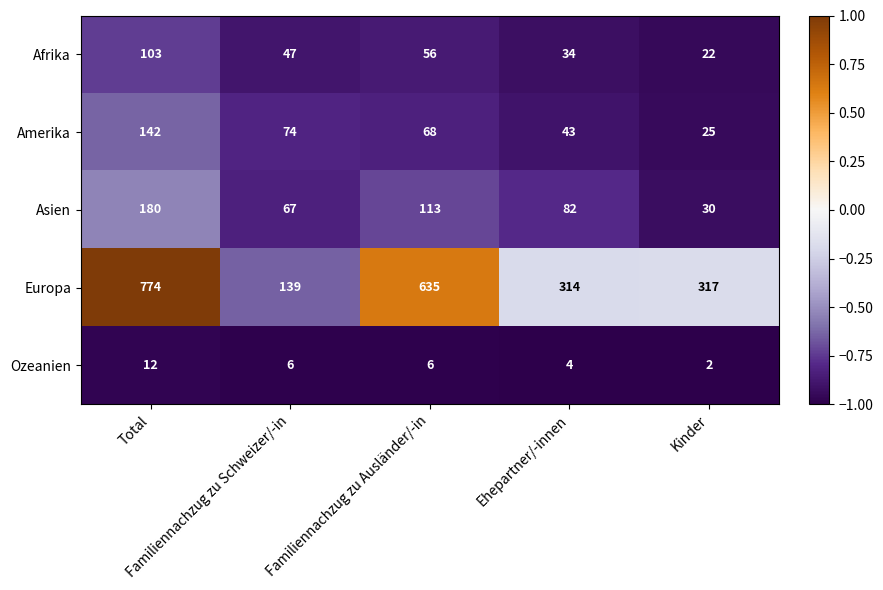

Which series changed the most between Familiennachzug zu Schweizer/-in and Kinder?

Europa